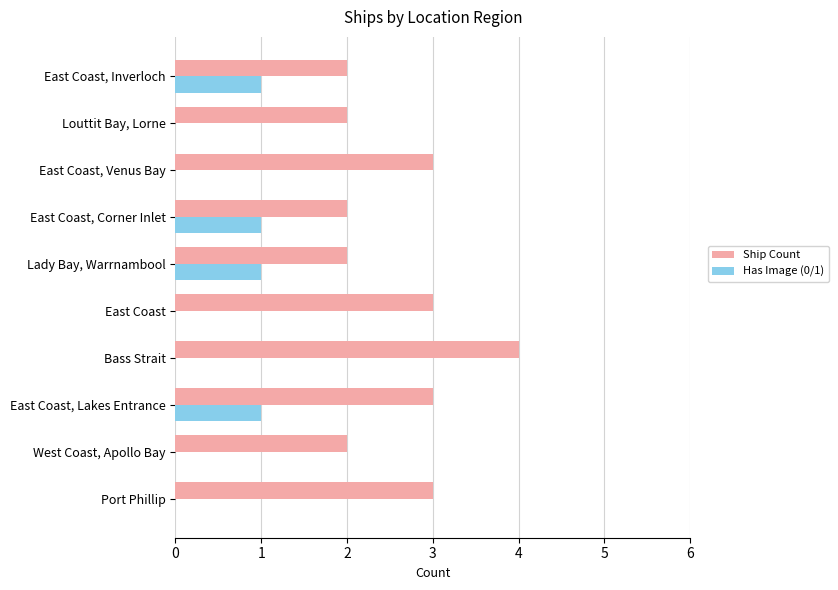

What is the sum of the Ship Count values at East Coast, Lakes Entrance and Louttit Bay, Lorne?

5